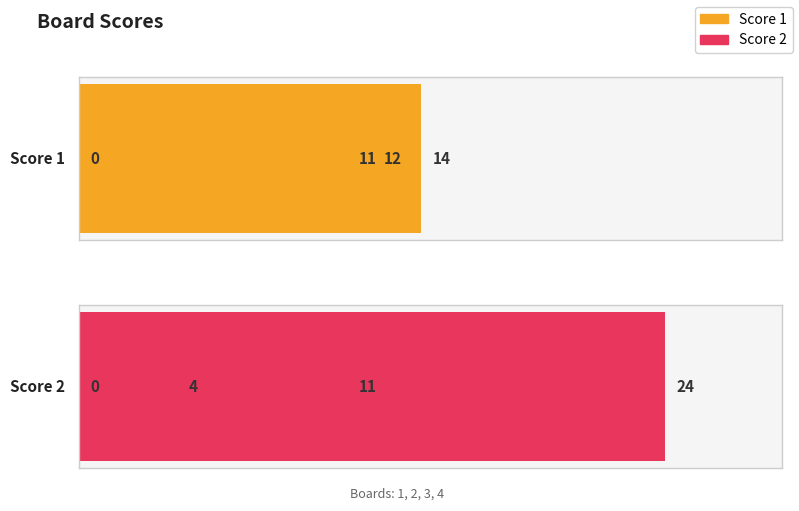

Count the number of categories in the chart.

4